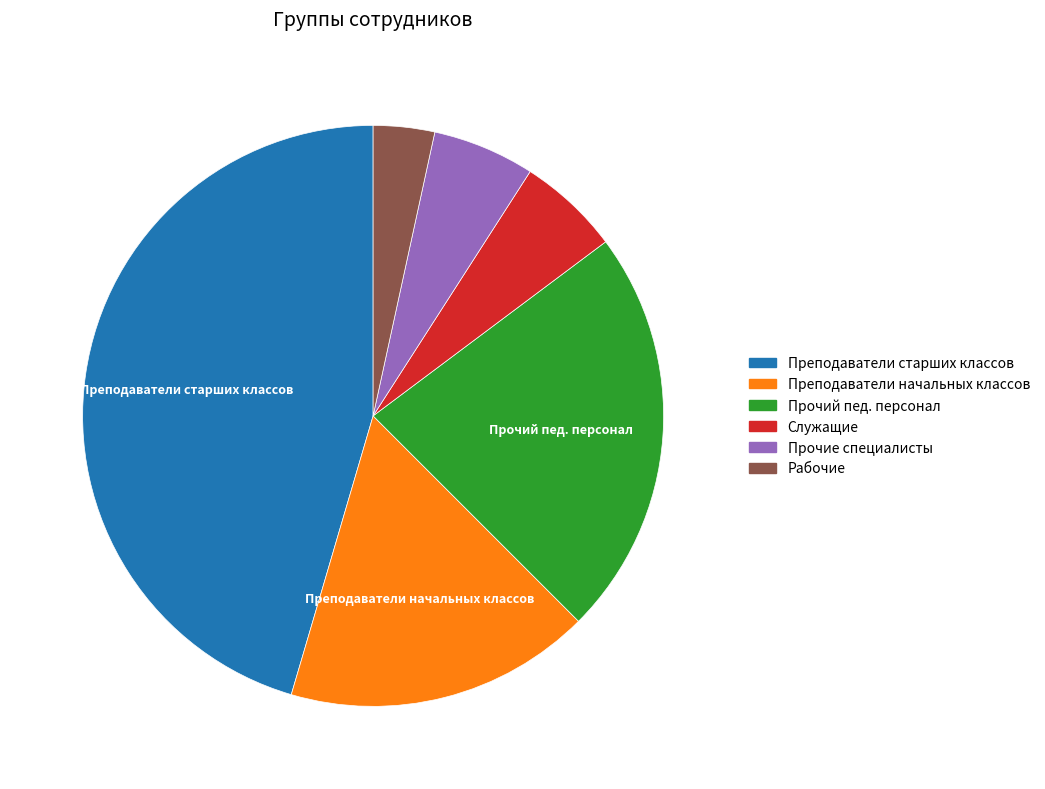

Does Рабочие account for over 50% of the chart?

No